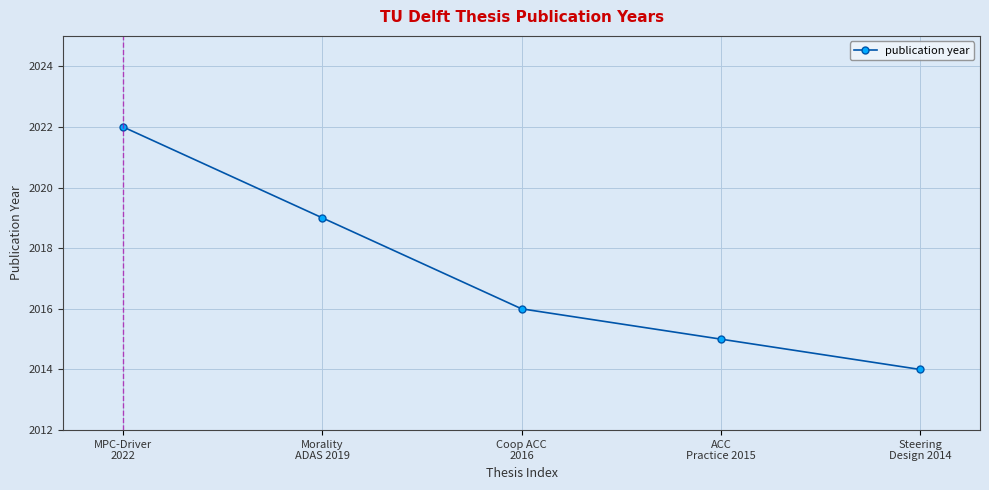

What is the sum of the values at Coop ACC
2016 and Steering
Design 2014?

4030